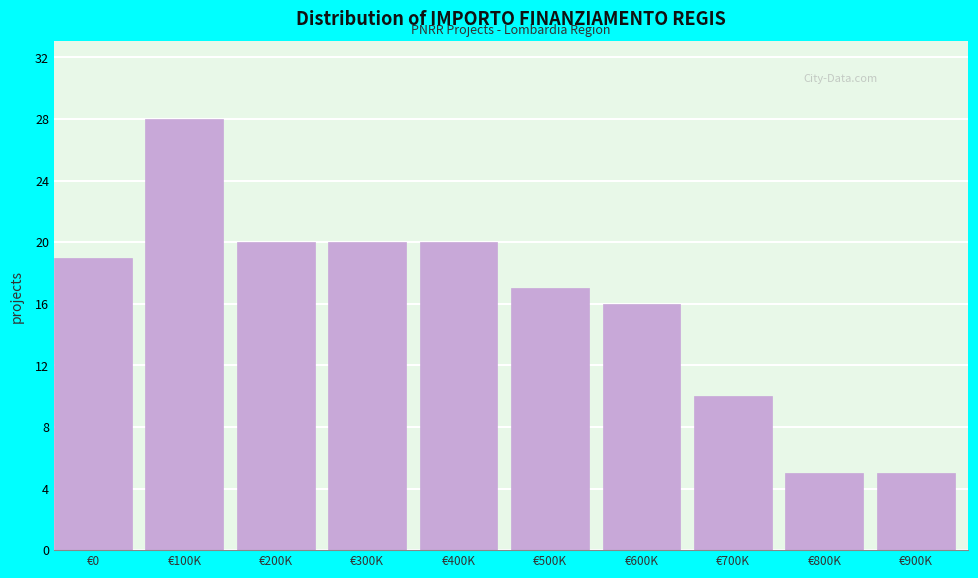

Reading left to right, transcribe all the data shown in this chart.

€0=19	€100K=28	€200K=20	€300K=20	€400K=20	€500K=17	€600K=16	€700K=10	€800K=5	€900K=5